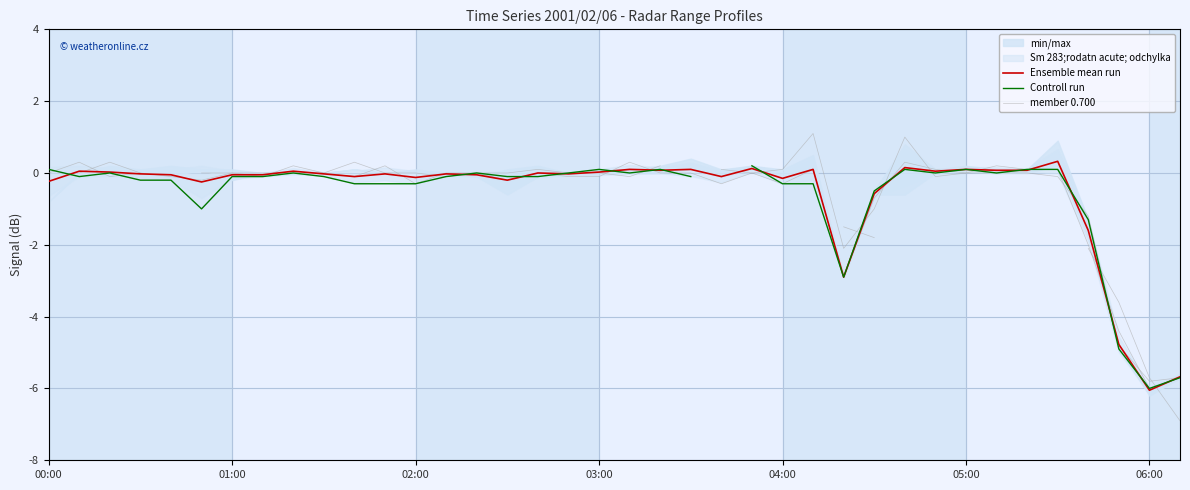

How many times do Controll run and member 0.700 cross each other?

12